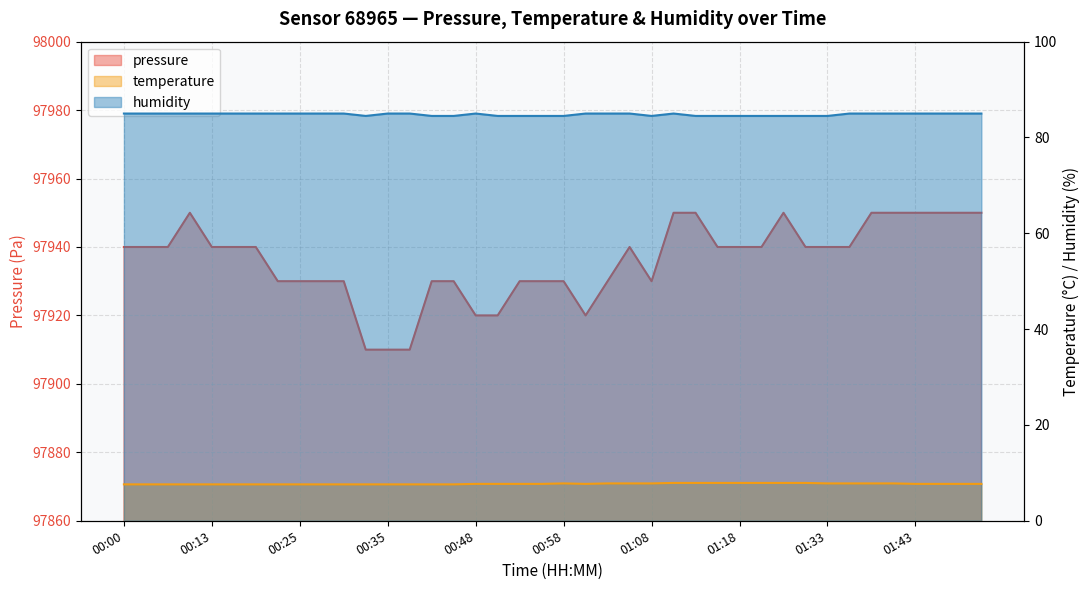

Does the chart display data point markers on the line(s)?

No